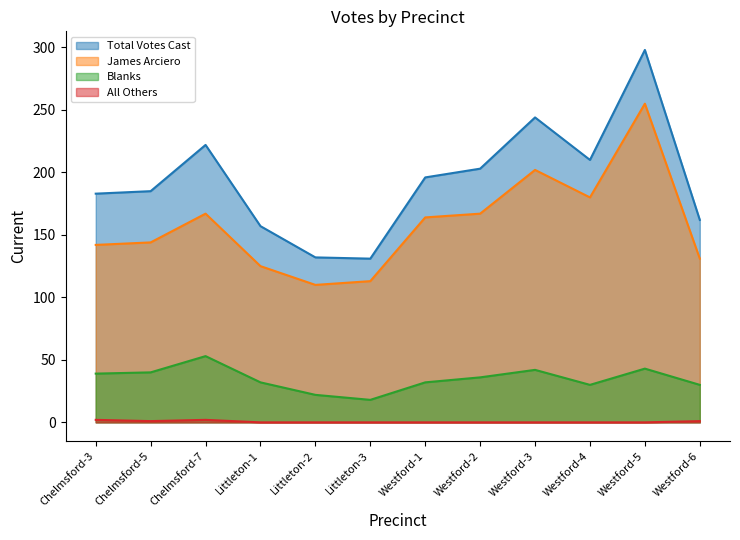

Which series has the largest total across all categories?

Total Votes Cast